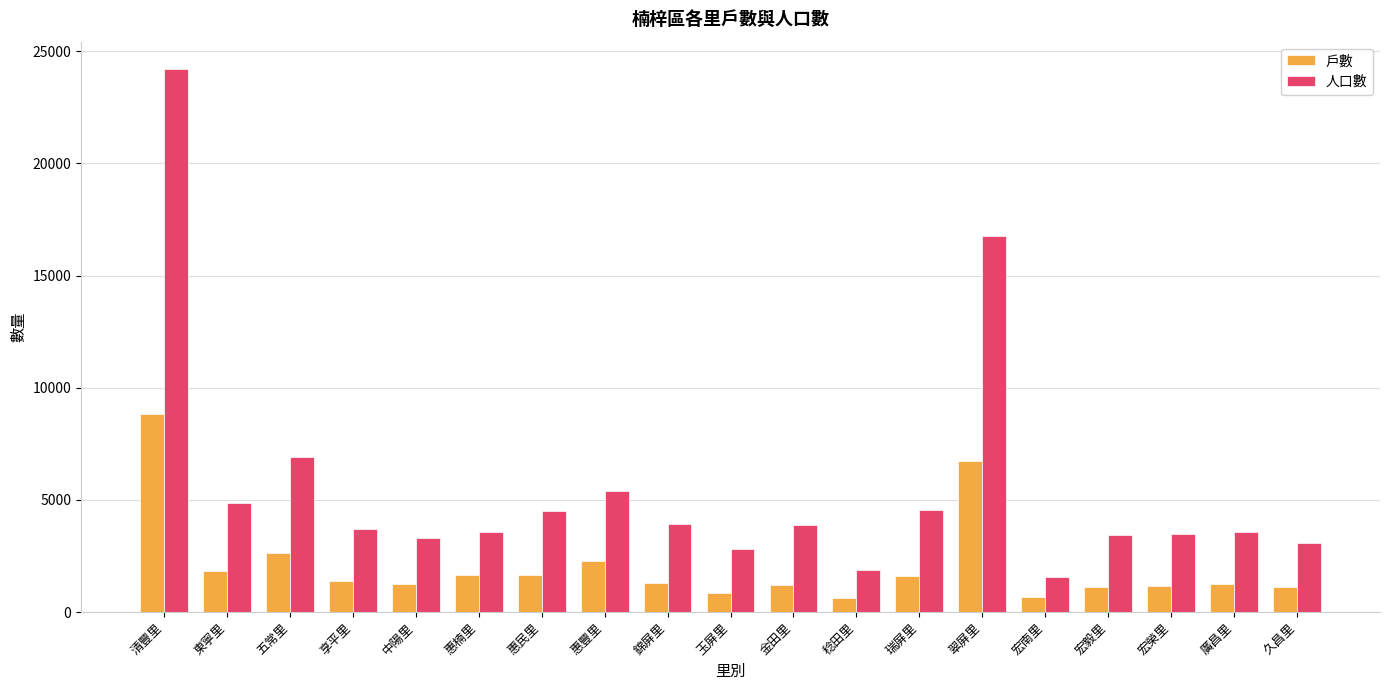

At which category is the sum across all series the highest?

清豐里